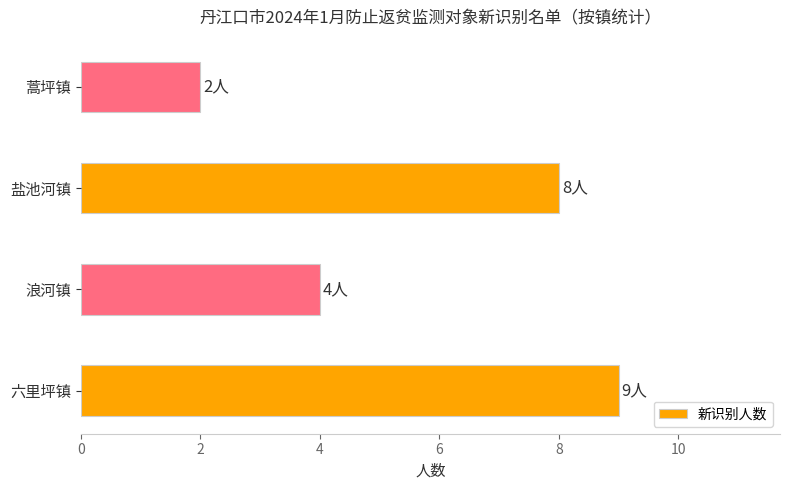

How many values are between 4 and 9?

3